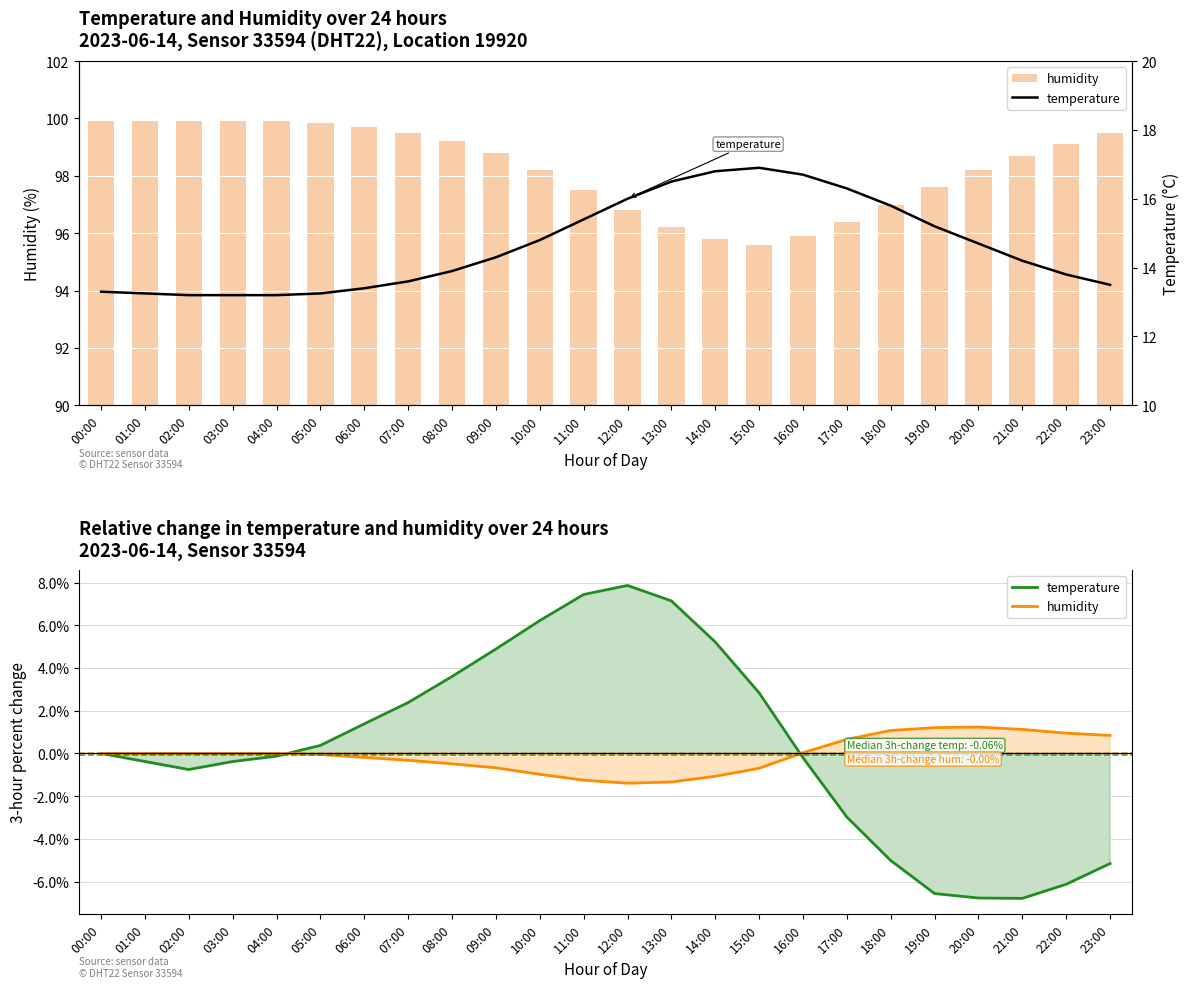

True or false: temperature has a value of 14.3 at 09:00.

True